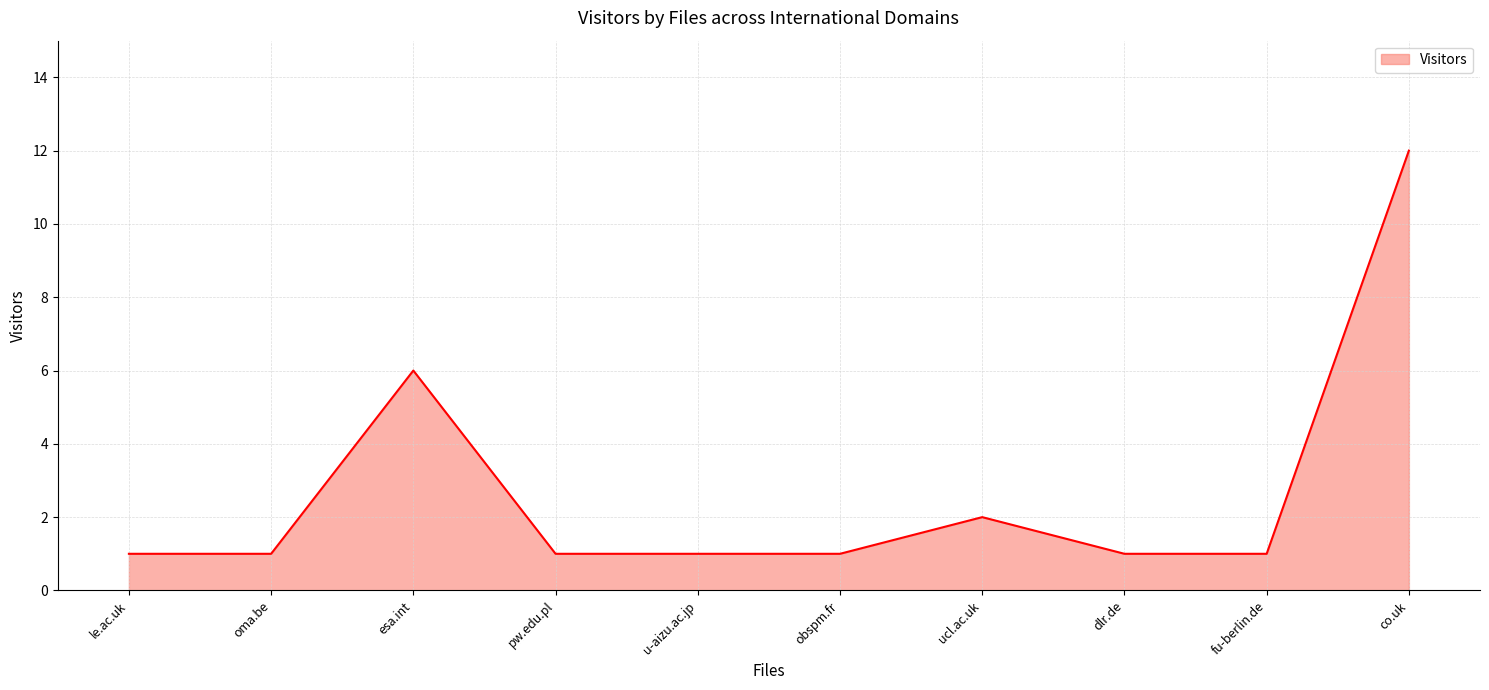

What position from the right is oma.be?

9